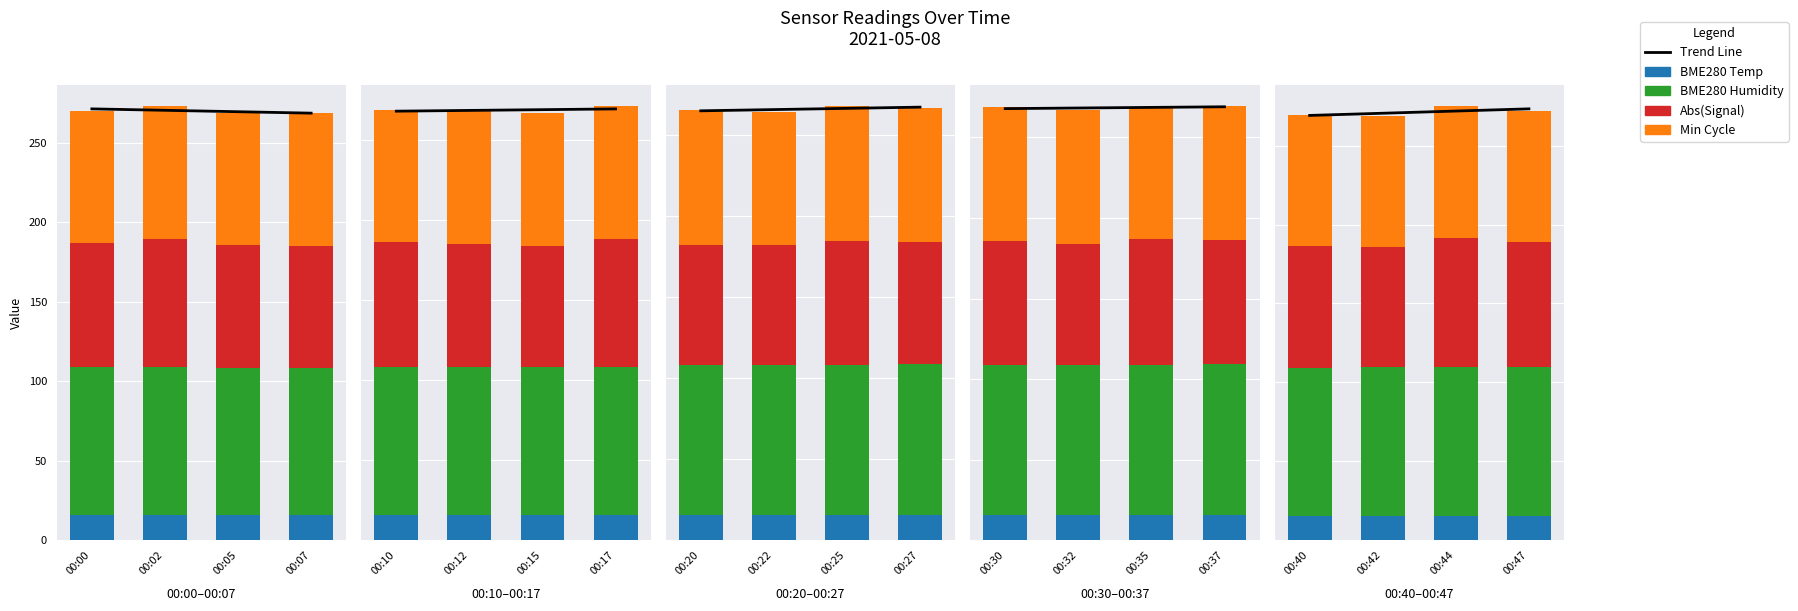

Are the bars horizontal?

No